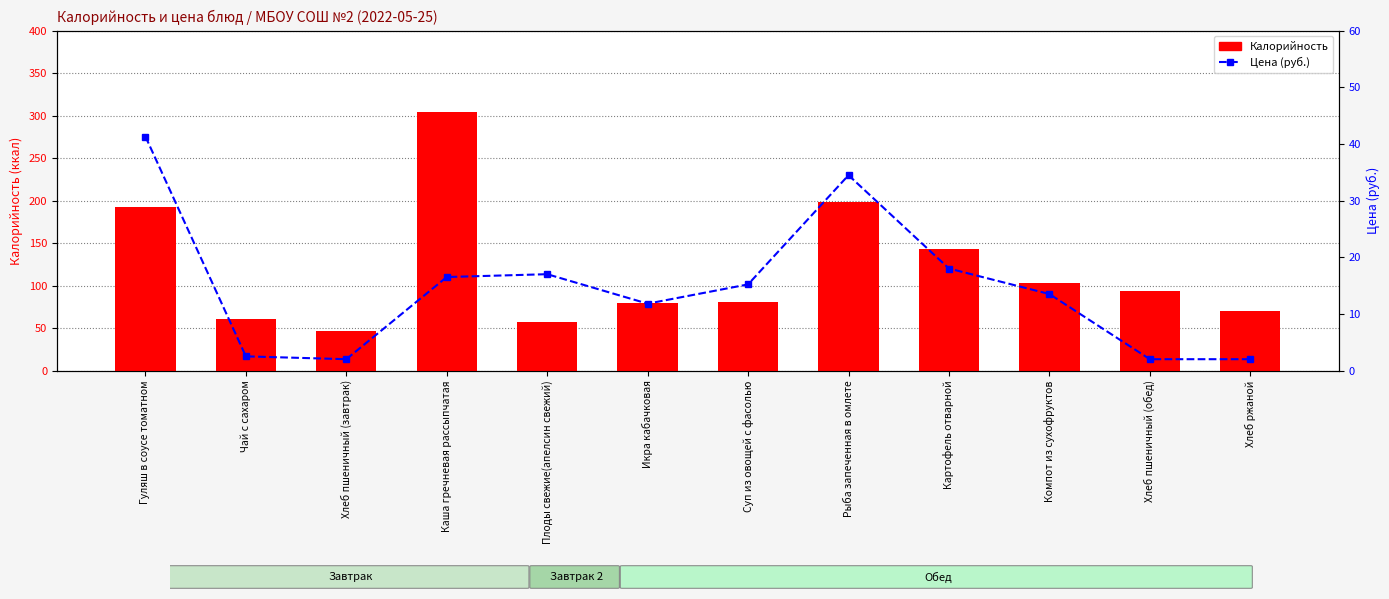

Where does the Калорийность series first go above 94?

Гуляш в соусе томатном